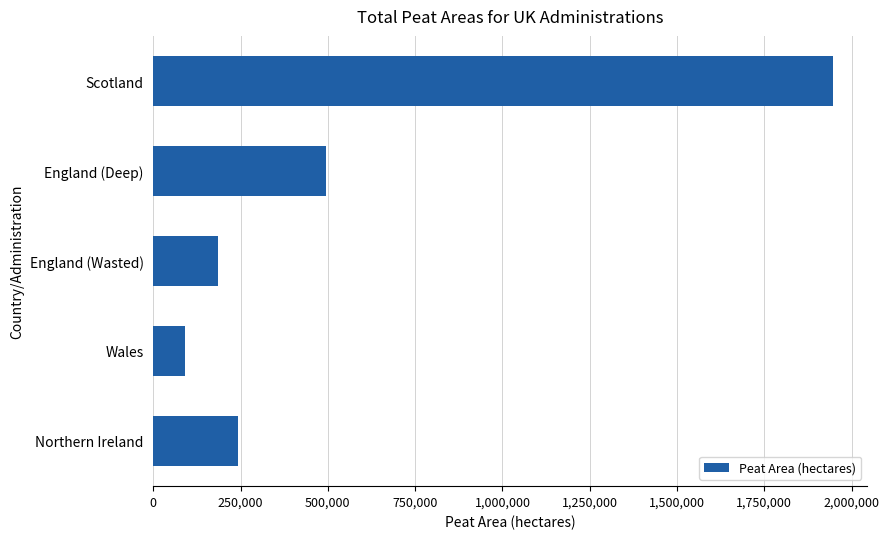

Which label corresponds to the smallest value in the chart?

Wales